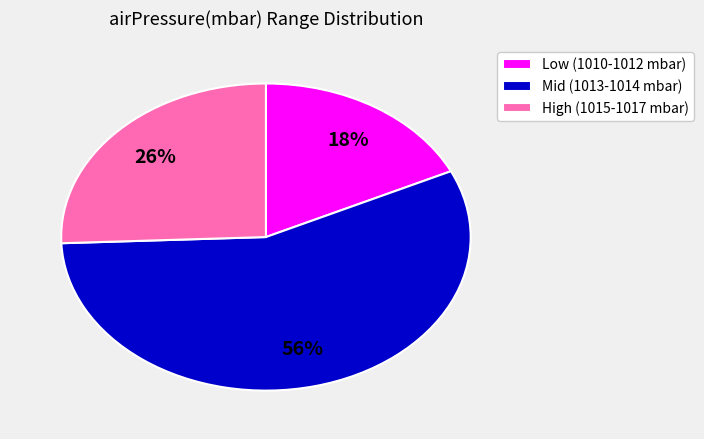

Which category has the biggest portion of the pie?

Mid (1013-1014 mbar)